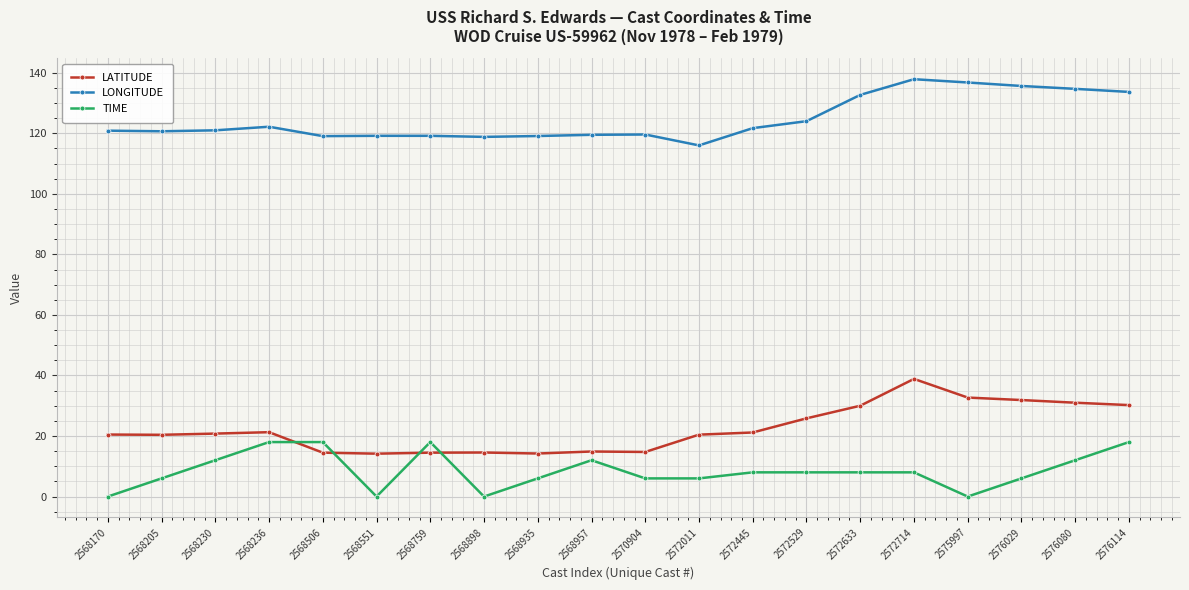

True or false: LONGITUDE has more than 2 points higher than both neighbors.

True